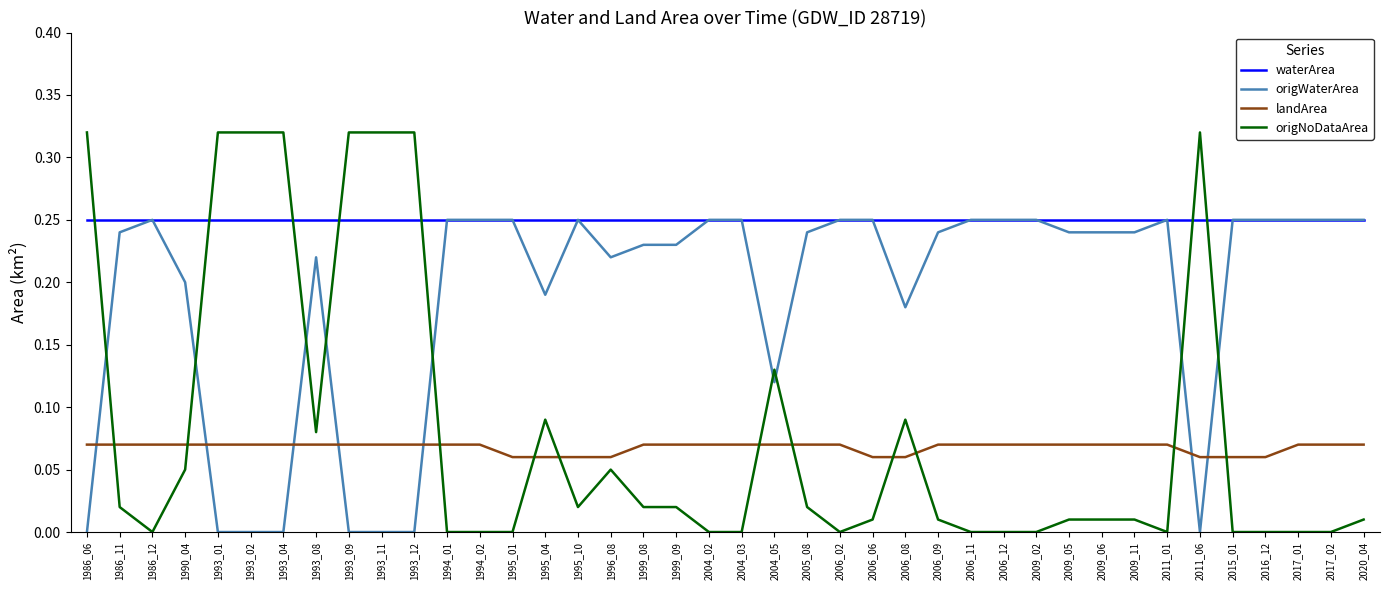

What is the sum of the waterArea values at 2020_04 and 1994_01?

0.5